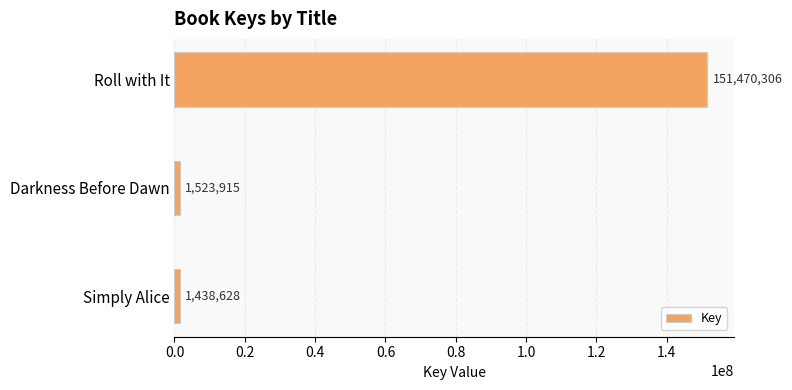

Is it true that the value at Roll with It is 151470306?

True